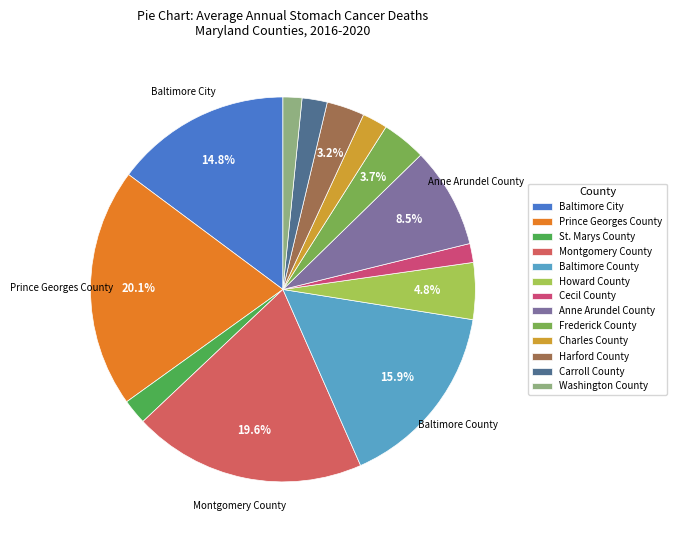

How many slices are in this pie chart?

13